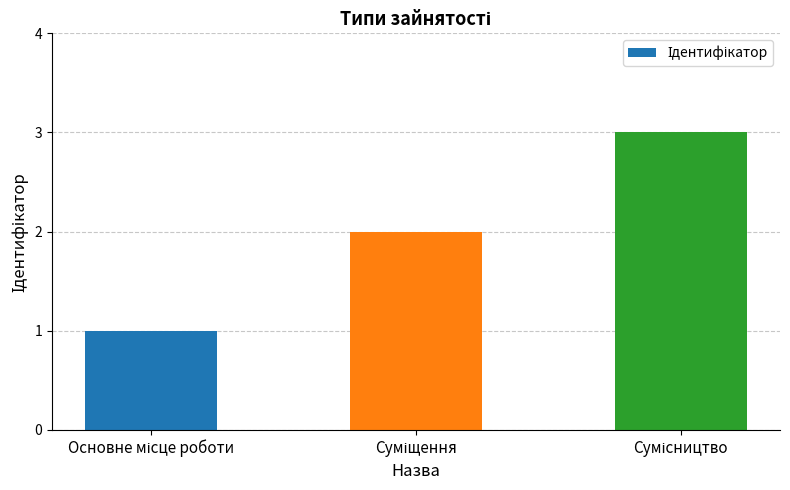

What is the maximum value shown in the chart?

3